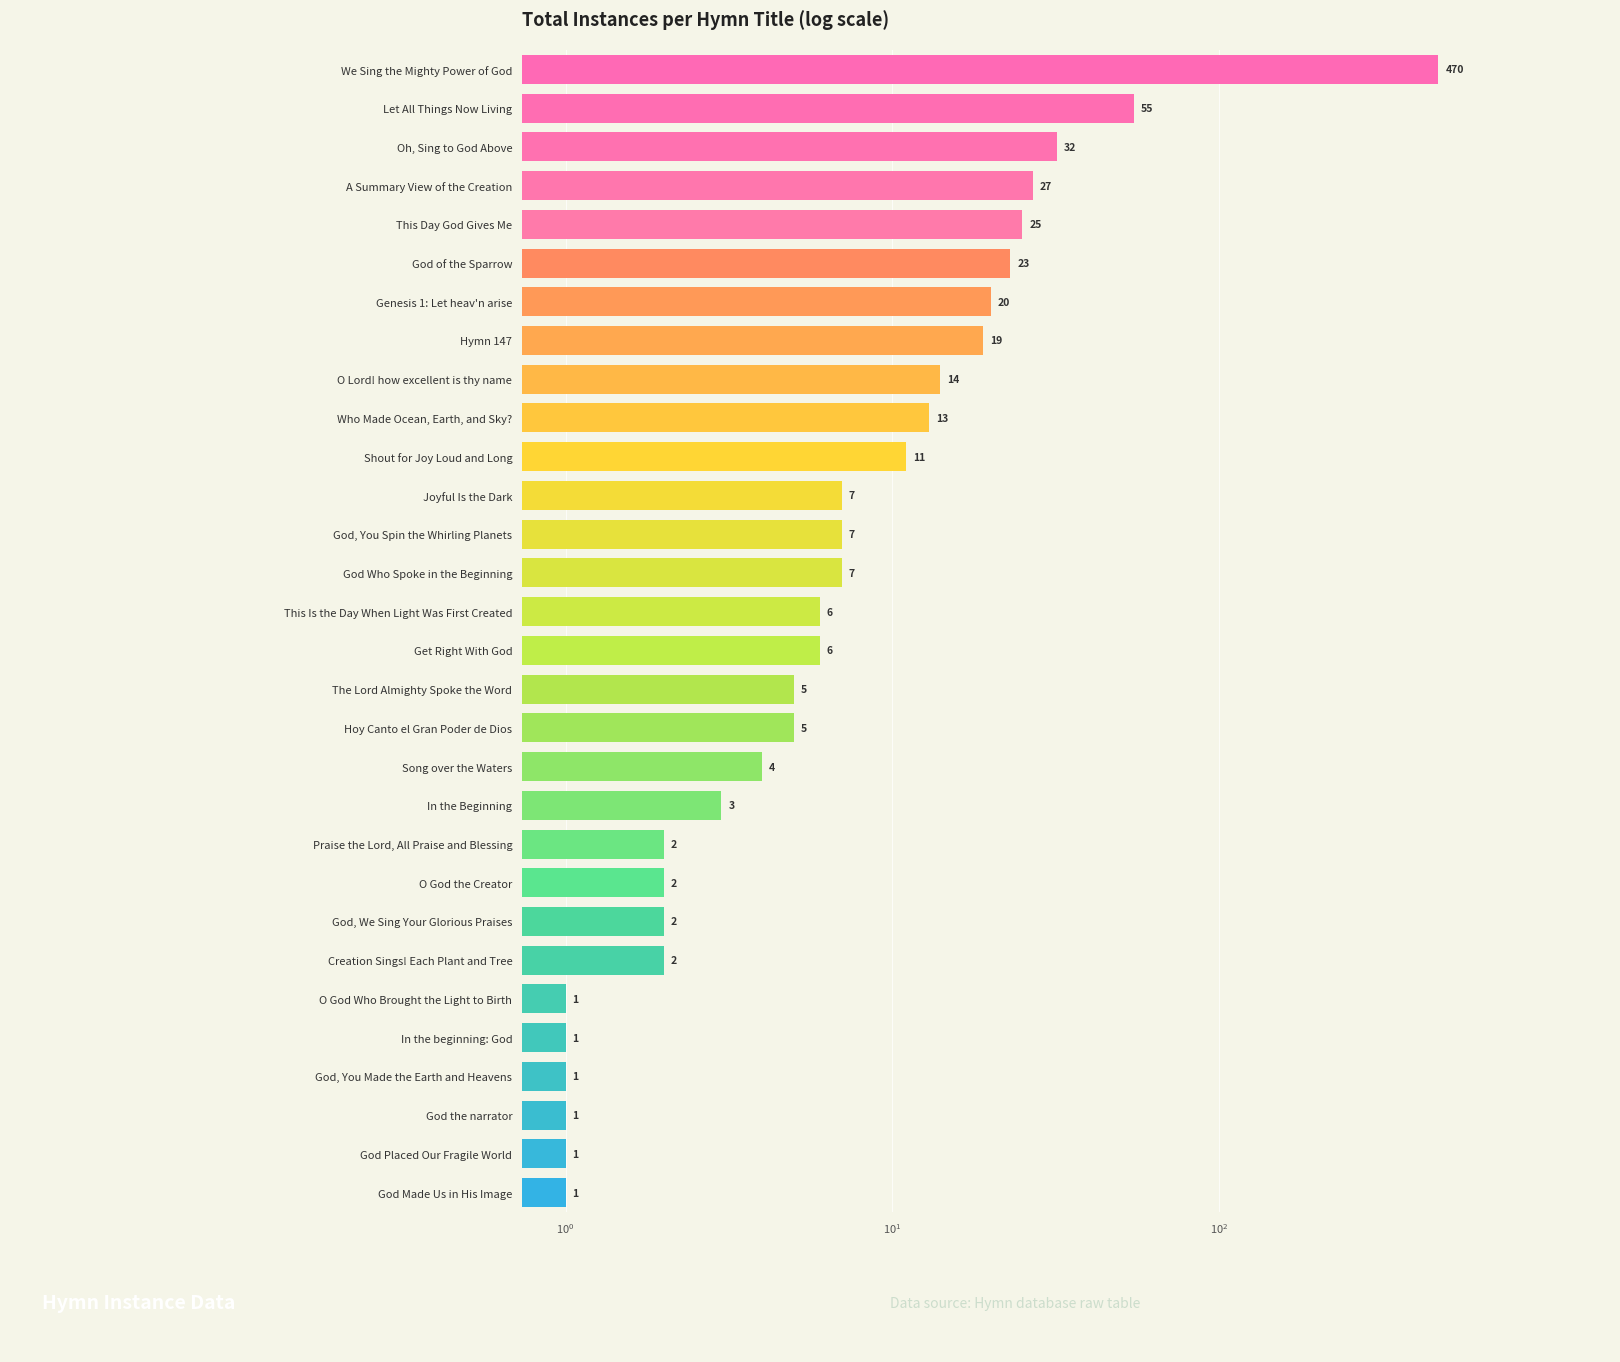

What is the sum of all values?

773